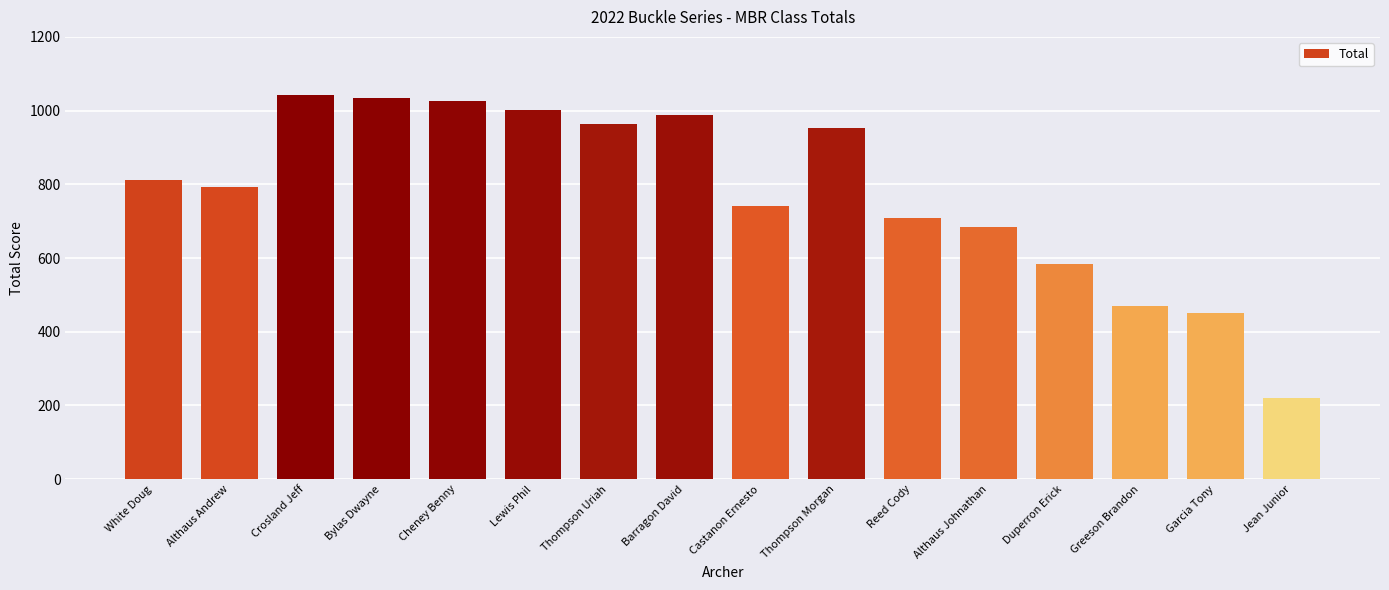

Is it true that the value at Reed Cody is 933?

False